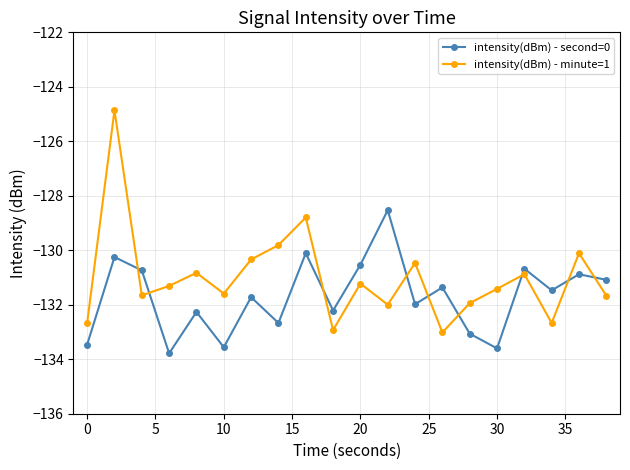

What is the difference between the second highest and second lowest values in the intensity(dBm) - minute=1 series?

4.1